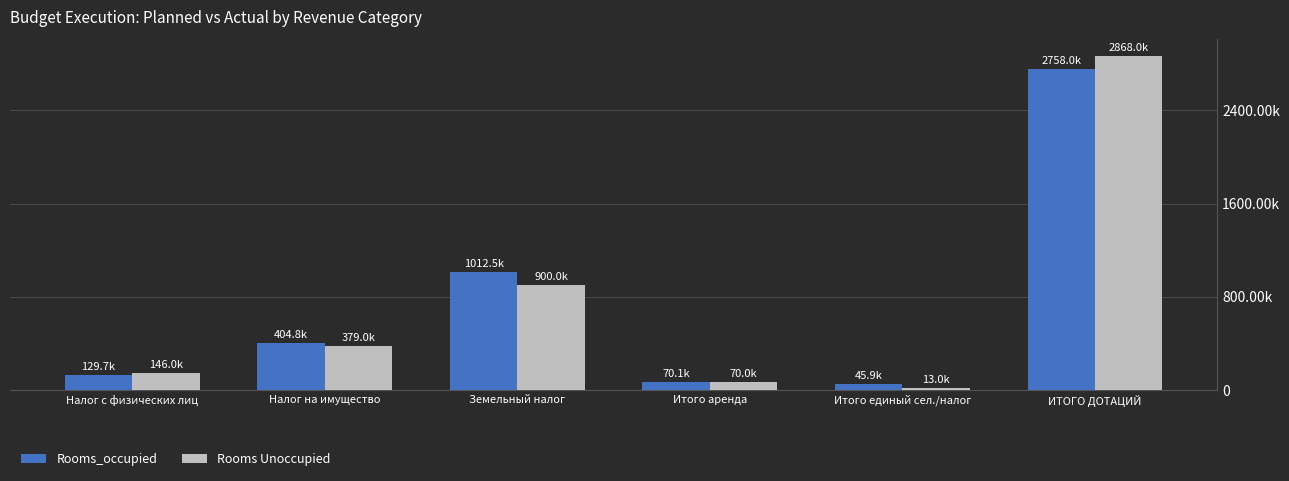

What are all the series names shown in the legend?

Rooms_occupied, Rooms Unoccupied